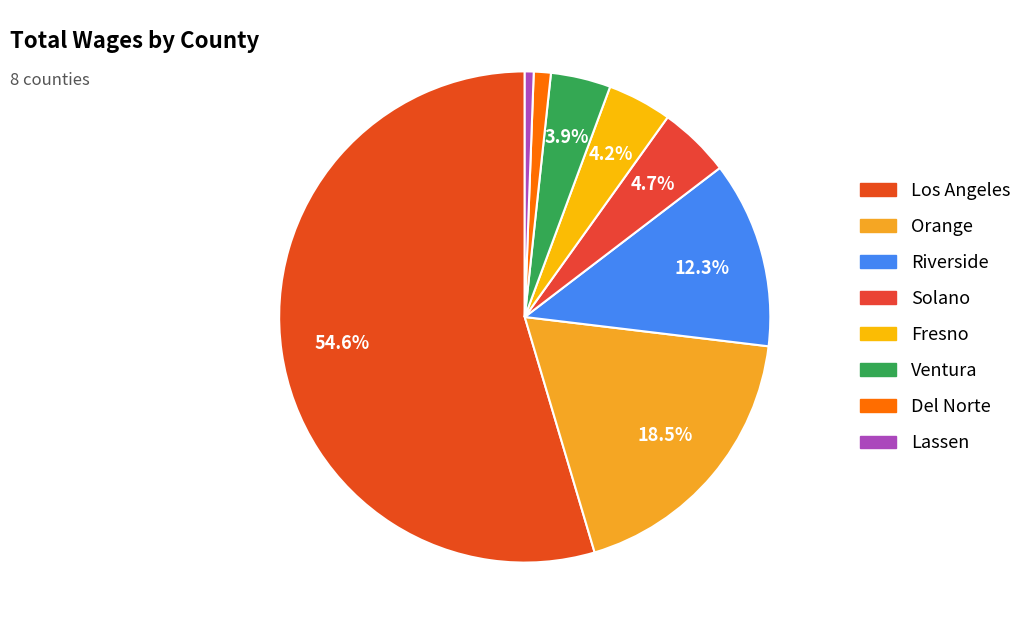

Between Los Angeles and Del Norte, which is larger?

Los Angeles